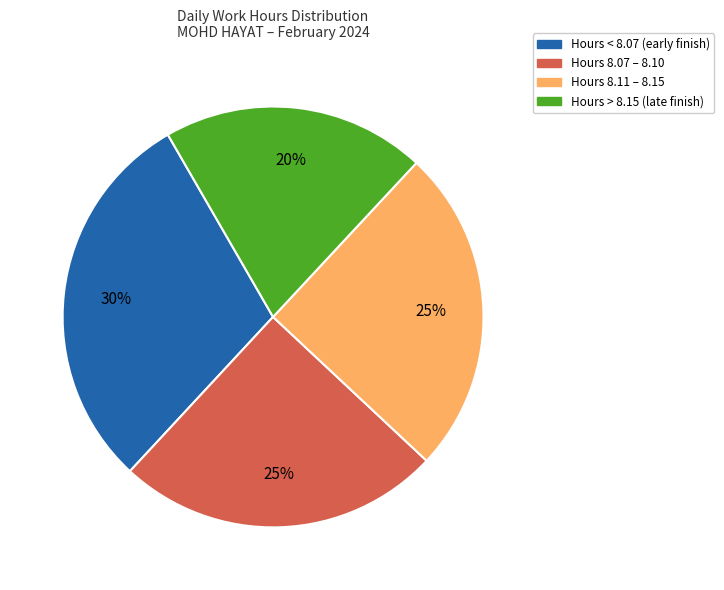

Count the number of slices in the pie.

4